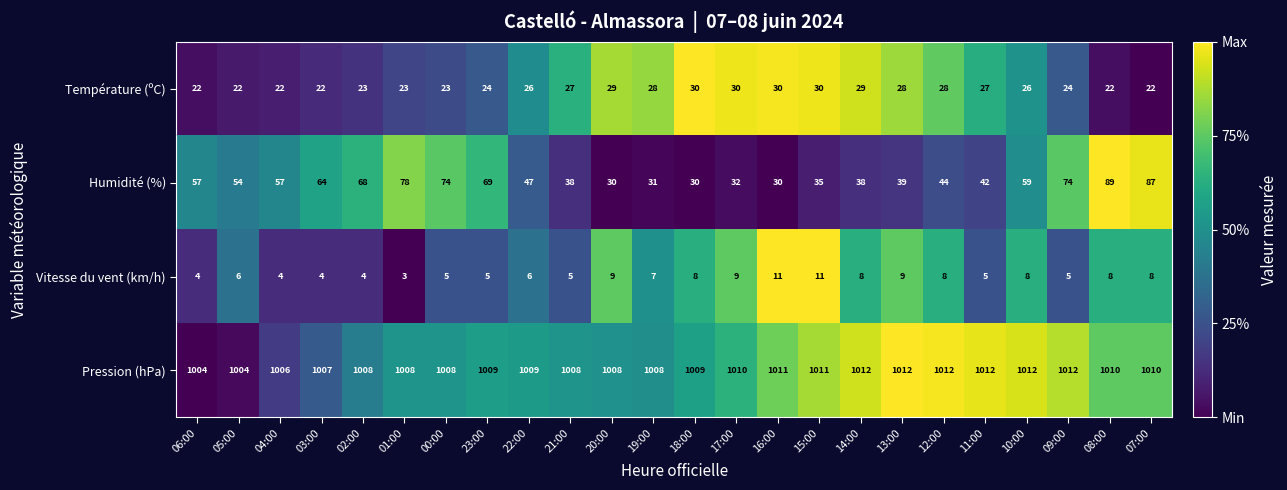

The value of Humidité (%) at 13:00 is 17. True or false?

False